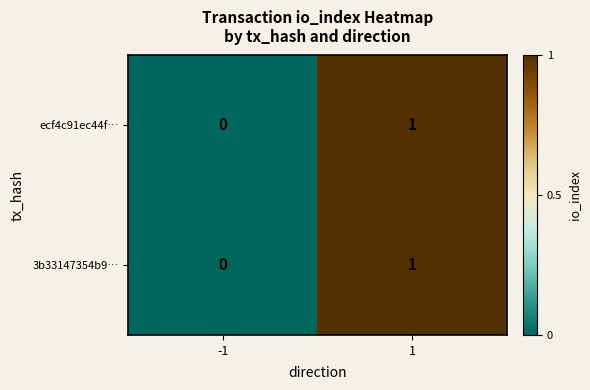

The value of 3b33147354b9… at 1 is 1. True or false?

True